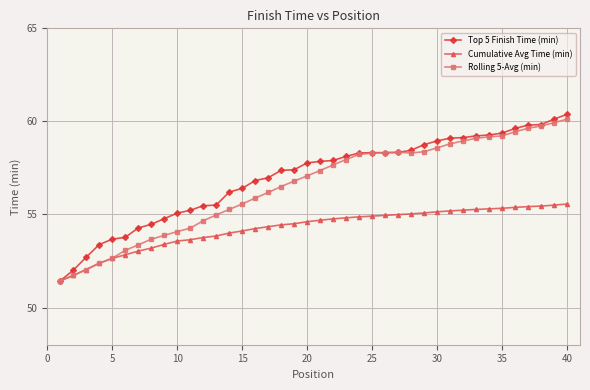

What is the lowest value of the Cumulative Avg Time (min) series?

51.4